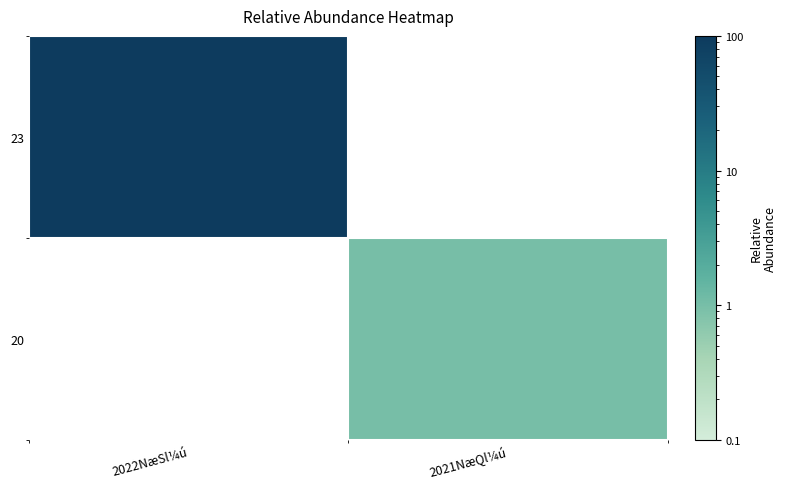

How many values in 20 are above zero?

1